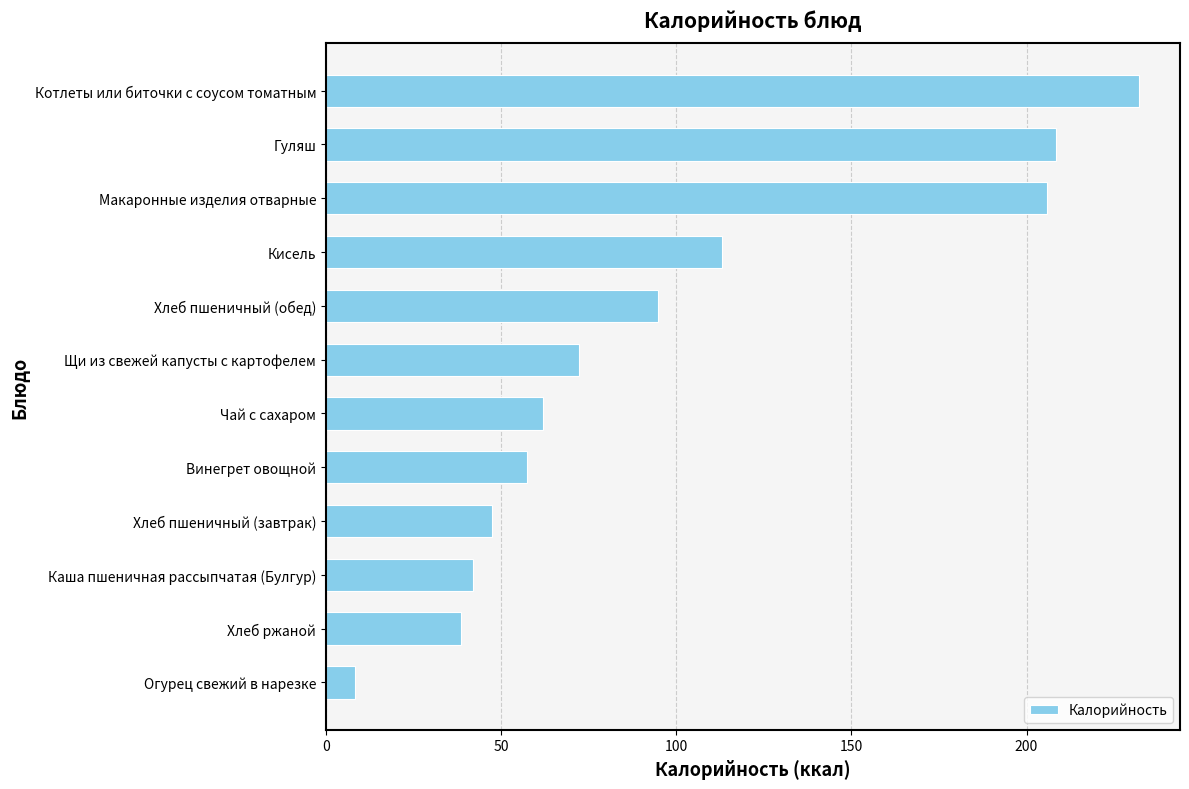

What is the maximum value shown in the chart?

232.2